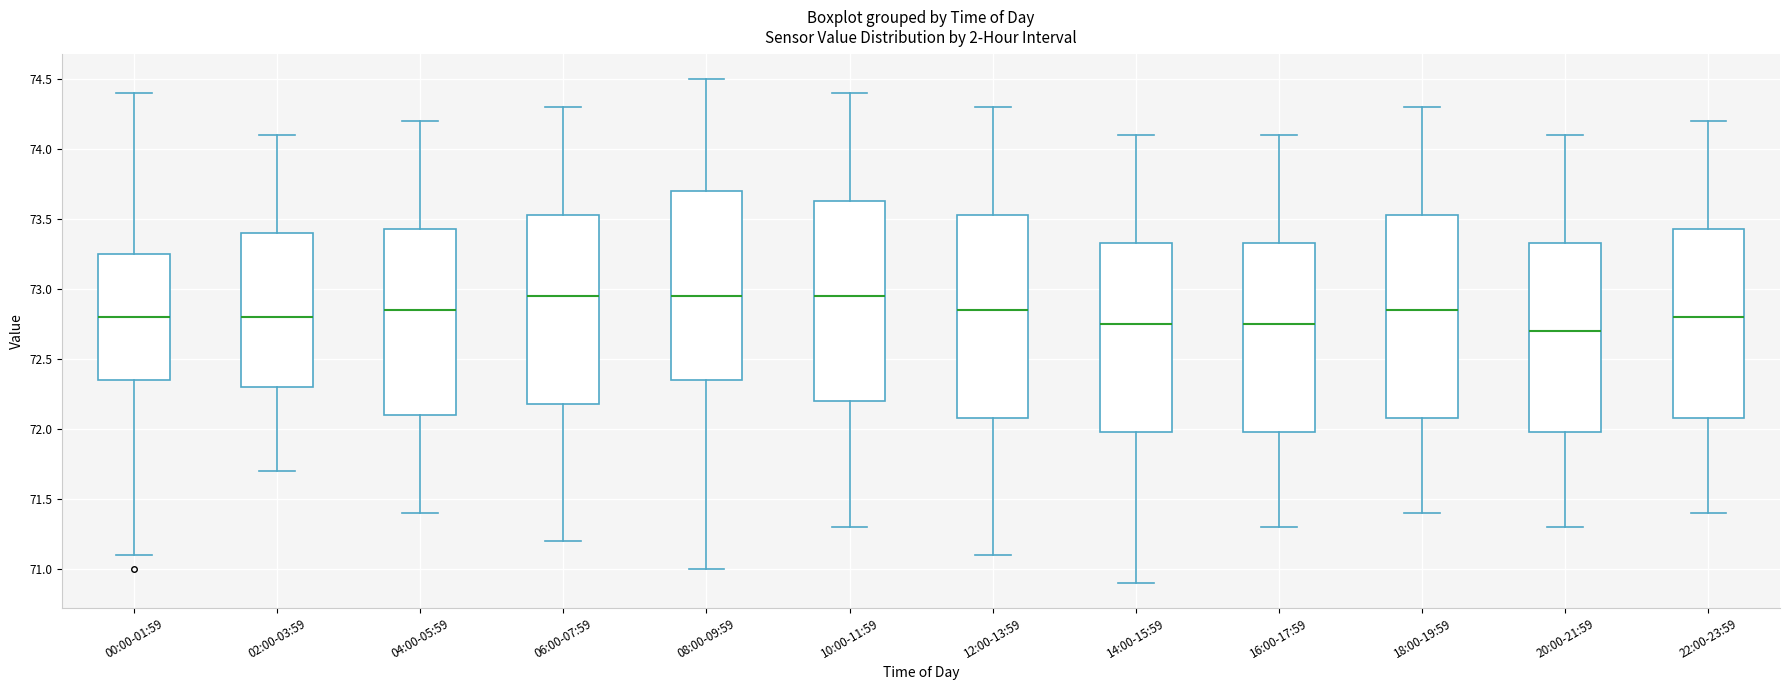

Reading left to right, read every box against the y-axis: the position of its median line, the range the box covers, and the ends of its whiskers. The values are not printed on the chart, so give them approximately, as read against the axis.

00:00-01:59: median 72.80, box 72.35 to 73.25, whiskers 71.10 to 74.40
02:00-03:59: median 72.80, box 72.30 to 73.40, whiskers 71.70 to 74.10
04:00-05:59: median 72.85, box 72.10 to 73.45, whiskers 71.40 to 74.20
06:00-07:59: median 72.95, box 72.20 to 73.55, whiskers 71.20 to 74.30
08:00-09:59: median 72.95, box 72.35 to 73.70, whiskers 71.00 to 74.50
10:00-11:59: median 72.95, box 72.20 to 73.65, whiskers 71.30 to 74.40
12:00-13:59: median 72.85, box 72.10 to 73.55, whiskers 71.10 to 74.30
14:00-15:59: median 72.75, box 72.00 to 73.35, whiskers 70.90 to 74.10
16:00-17:59: median 72.75, box 72.00 to 73.35, whiskers 71.30 to 74.10
18:00-19:59: median 72.85, box 72.10 to 73.55, whiskers 71.40 to 74.30
20:00-21:59: median 72.70, box 72.00 to 73.35, whiskers 71.30 to 74.10
22:00-23:59: median 72.80, box 72.10 to 73.45, whiskers 71.40 to 74.20